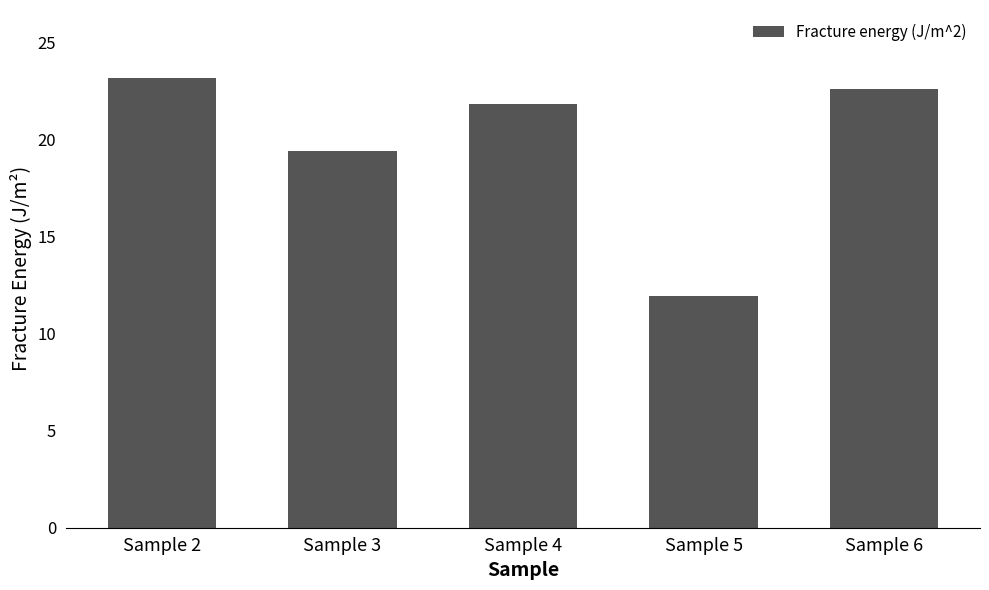

How many data points are less than 21?

2